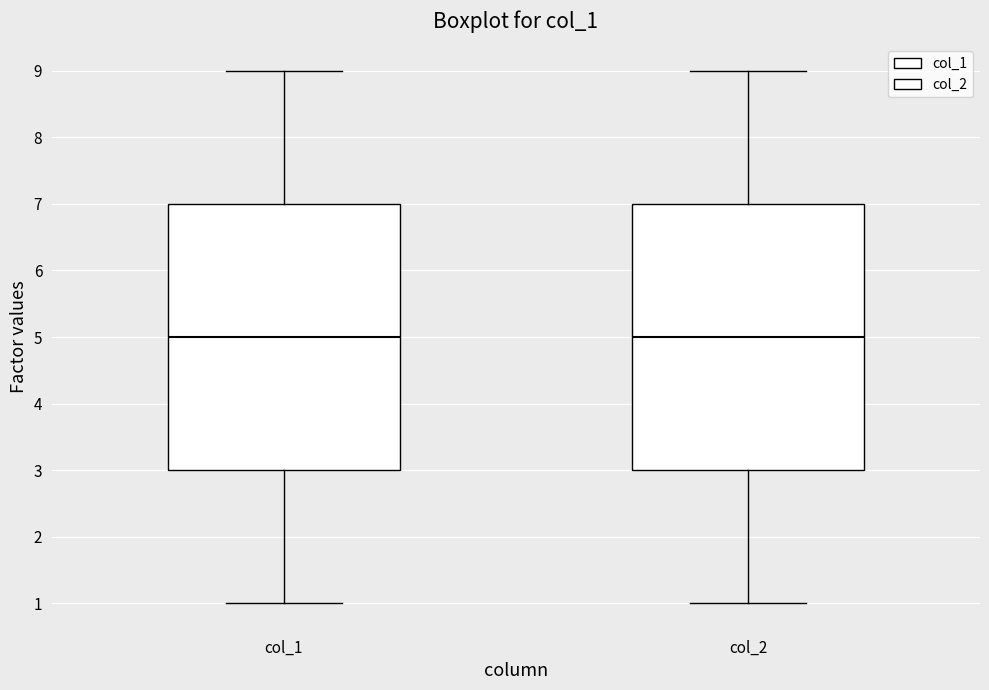

Reading left to right, read every box against the y-axis: the position of its median line, the range the box covers, and the ends of its whiskers. The values are not printed on the chart, so give them approximately, as read against the axis.

col_1: median 5, box 3 to 7, whiskers 1 to 9
col_2: median 5, box 3 to 7, whiskers 1 to 9